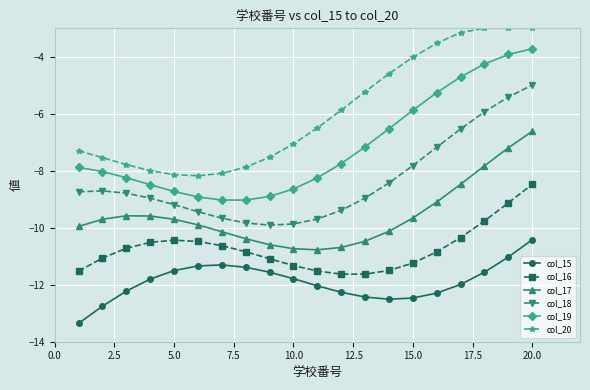

How many lines are shown in the chart?

6